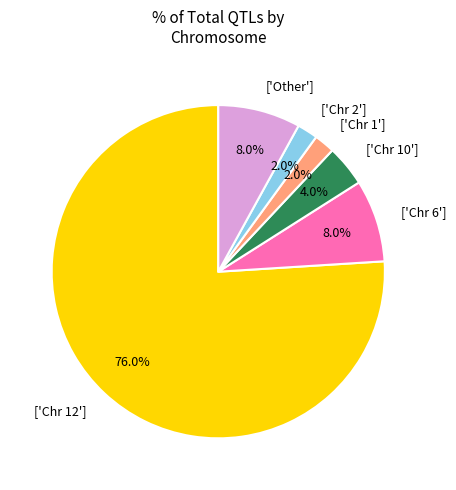

Is the sum of ['Chr 10'] and ['Chr 12'] greater than half?

Yes